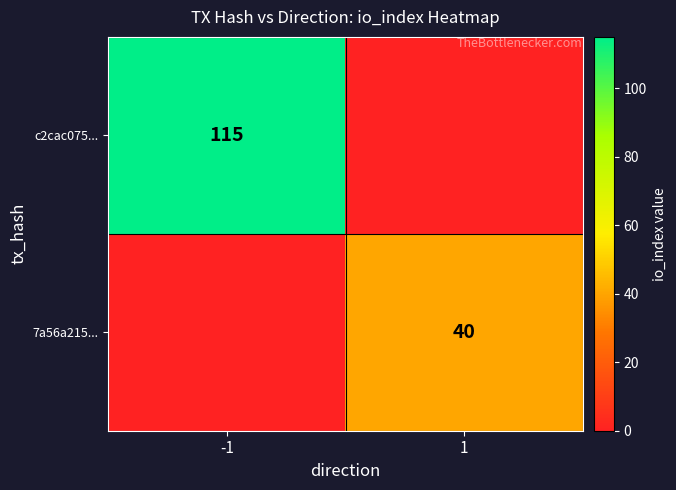

The value of 7a56a215... at 1 is 40. True or false?

True